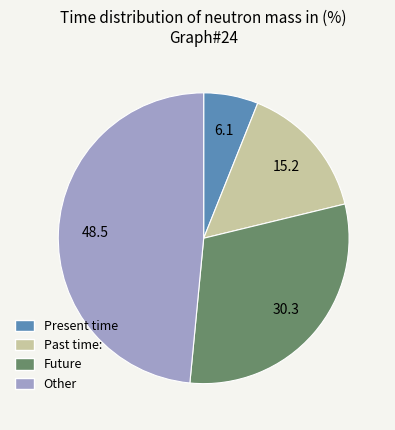

Between Present time and Future, which is larger?

Future